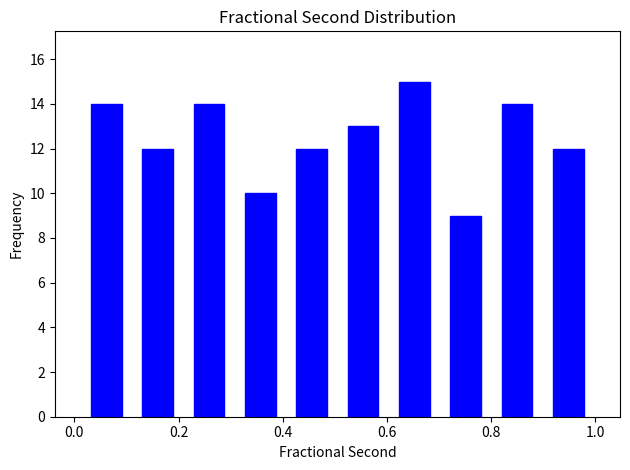

Reading left to right, transcribe this chart: for each bar, give the range it covers on the x-axis and its height. Neither the bar edges nor the heights are printed on the chart, so give them approximately, as read against the axes.

0.02 to 0.12: 14
0.12 to 0.20: 12
0.20 to 0.30: 14
0.30 to 0.40: 10
0.40 to 0.50: 12
0.50 to 0.60: 13
0.60 to 0.70: 15
0.70 to 0.80: 9
0.80 to 0.90: 14
0.90 to 1.00: 12